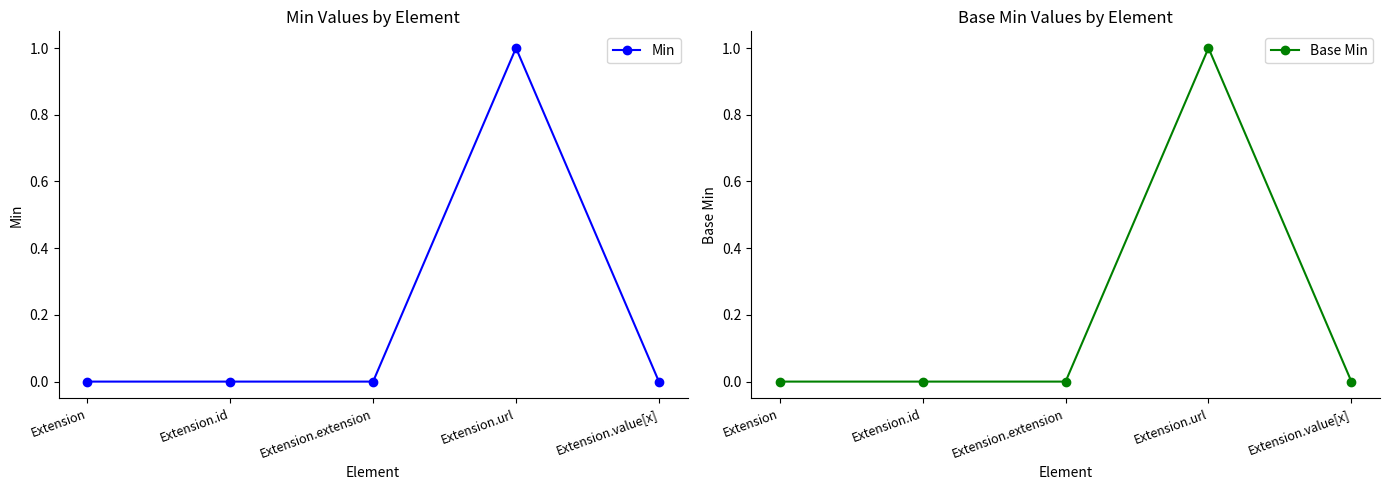

Rank the series by their maximum value, from lowest to highest.

Min, Base Min